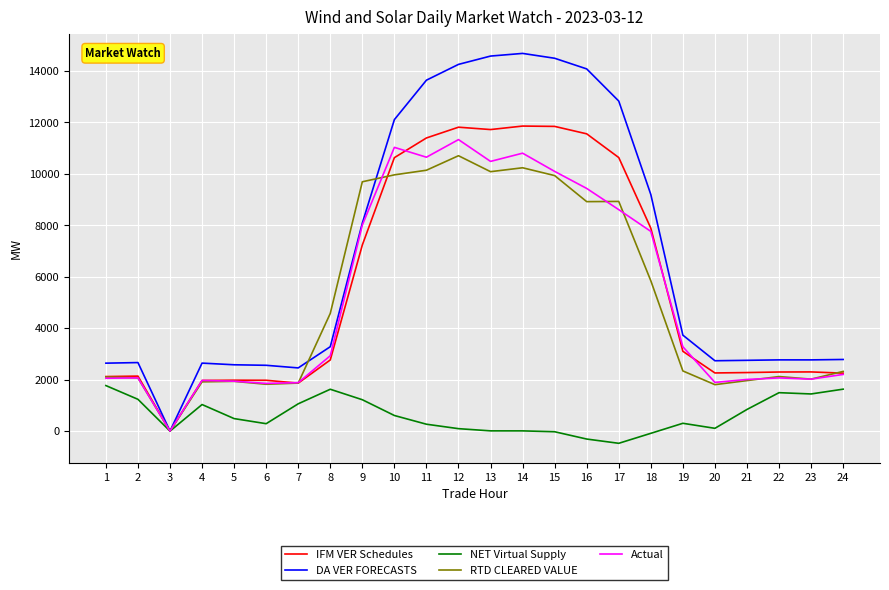

What is the spread (max minus min) of values at 1?

871.5